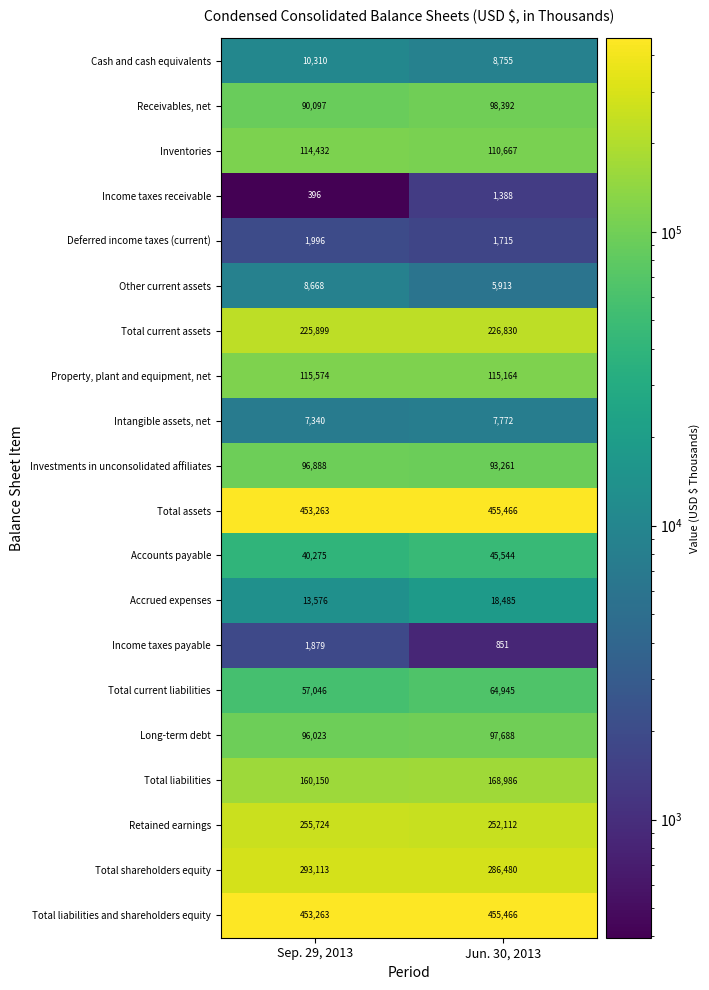

At which category is the sum across all series the highest?

Jun. 30, 2013